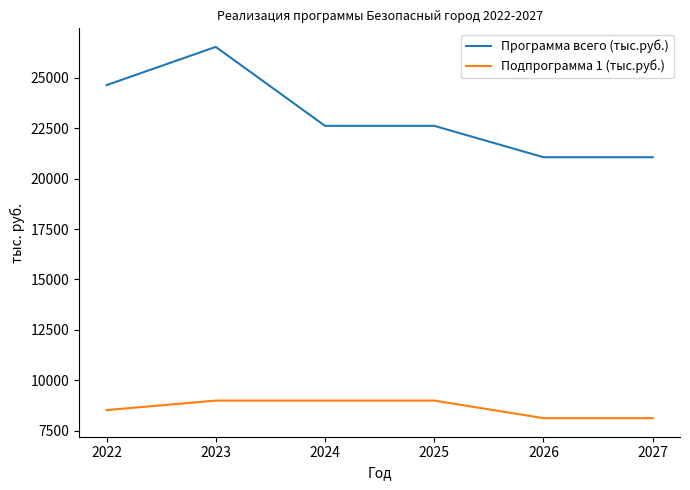

List the series in order of their overall mean, highest first.

Программа всего (тыс.руб.), Подпрограмма 1 (тыс.руб.)